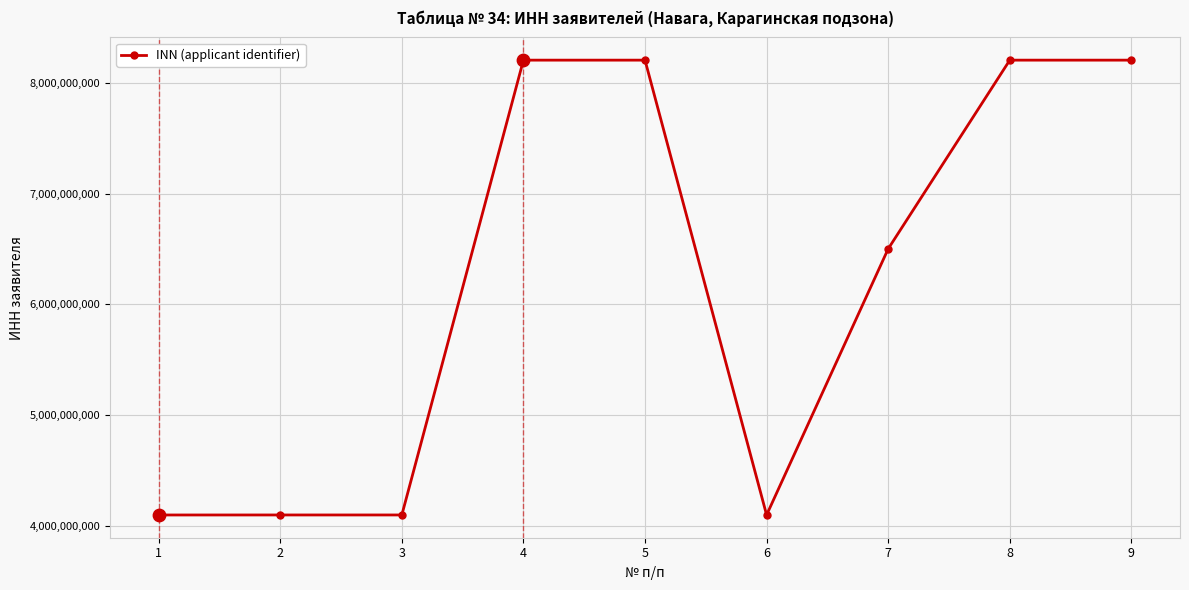

What is the ratio of the value at 5 to the value at 6?

2.0